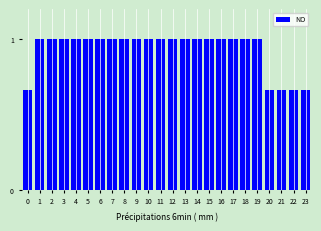

The value at 15 is 1.0. True or false?

True